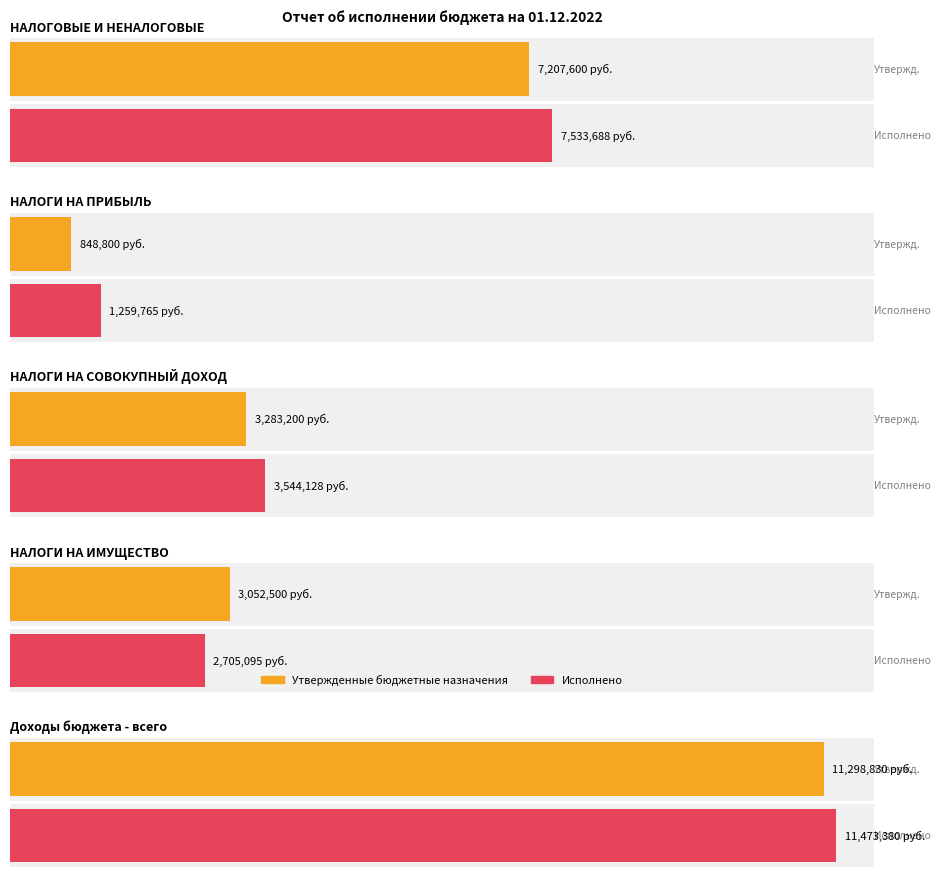

What is the difference between the Утвержденные бюджетные назначения values at НАЛОГИ НА СОВОКУПНЫЙ ДОХОД and НАЛОГИ НА ИМУЩЕСТВО?

230700.0